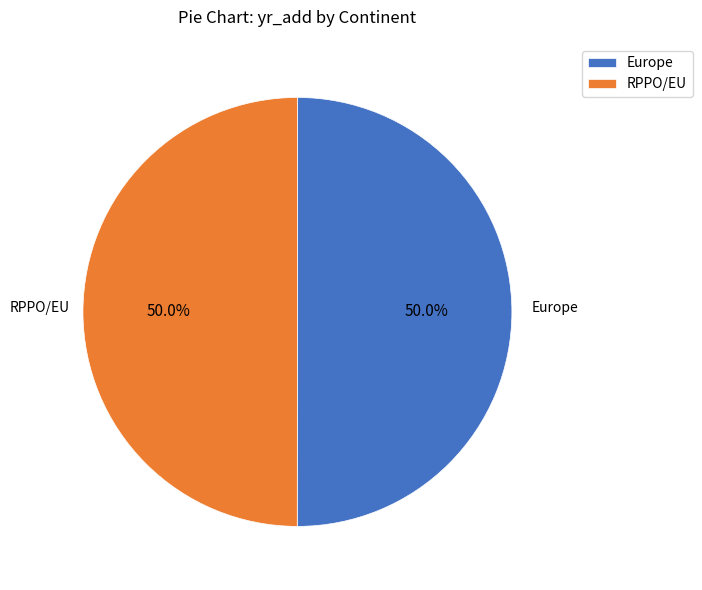

Count the number of slices in the pie.

2